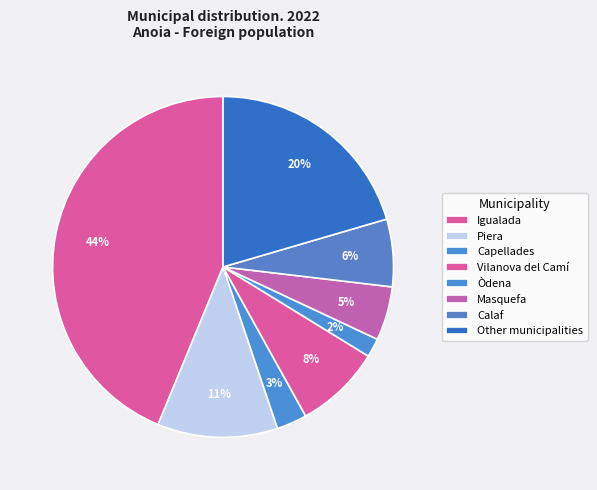

To the nearest percent, what portion does Other municipalities represent?

20%